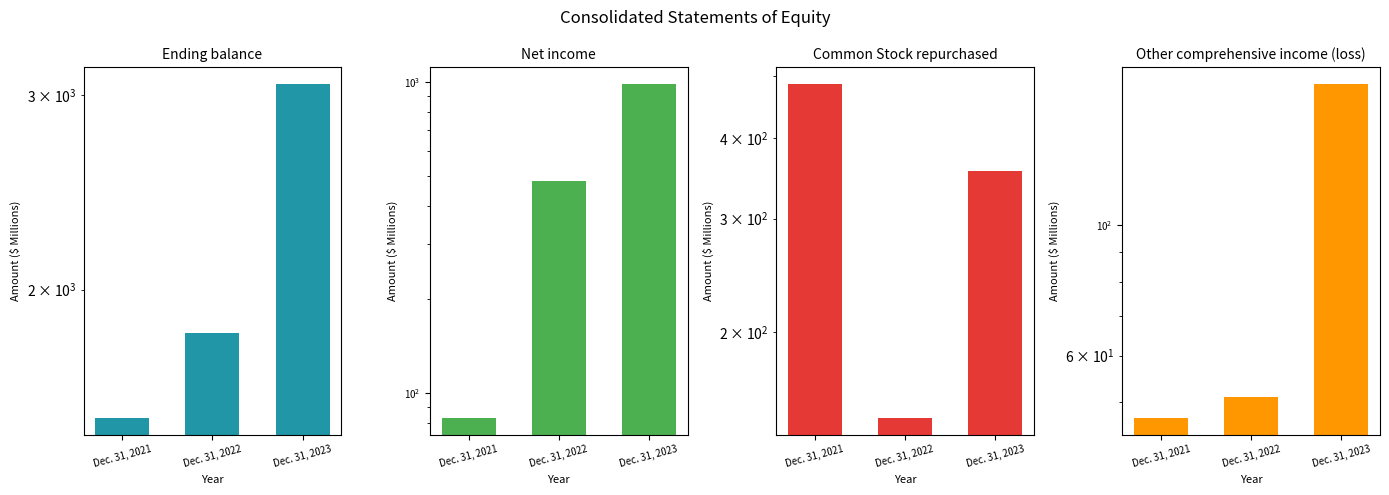

How many values in the Ending balance series are below 1827?

1